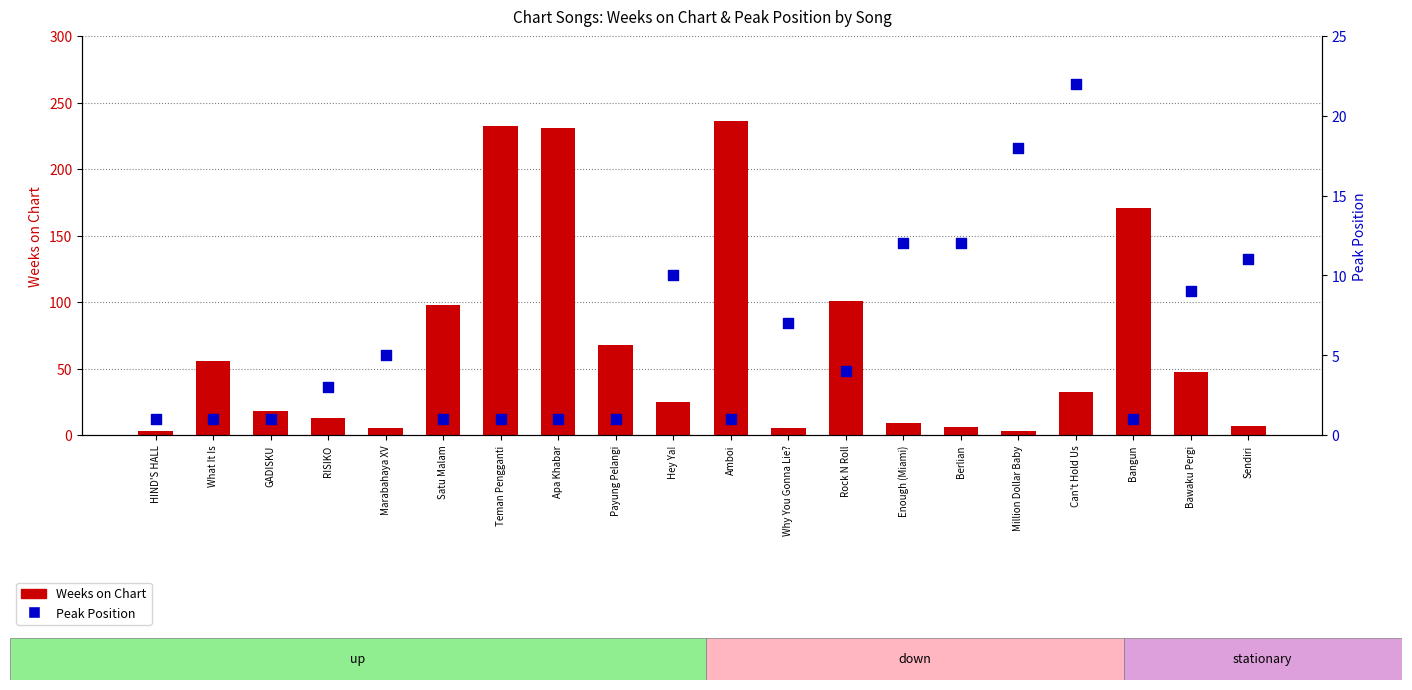

What are all the series names shown in the legend?

Weeks on Chart, Peak Position